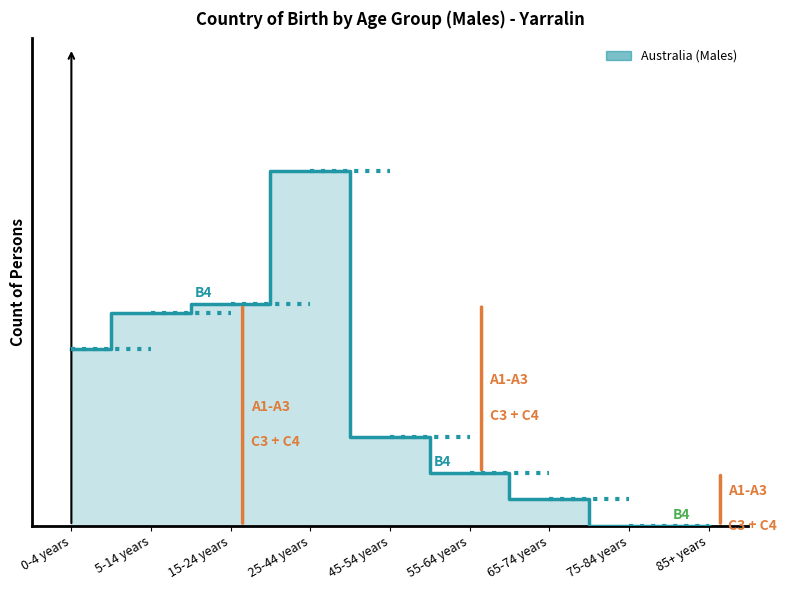

Is this an area chart (filled region under the line)?

Yes